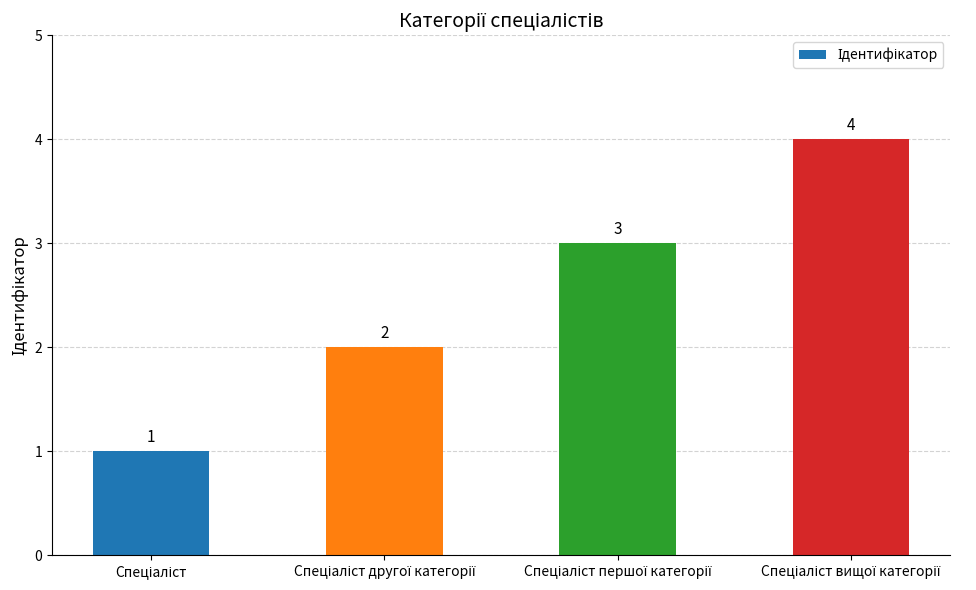

Count the values in the range 2 to 4.

3